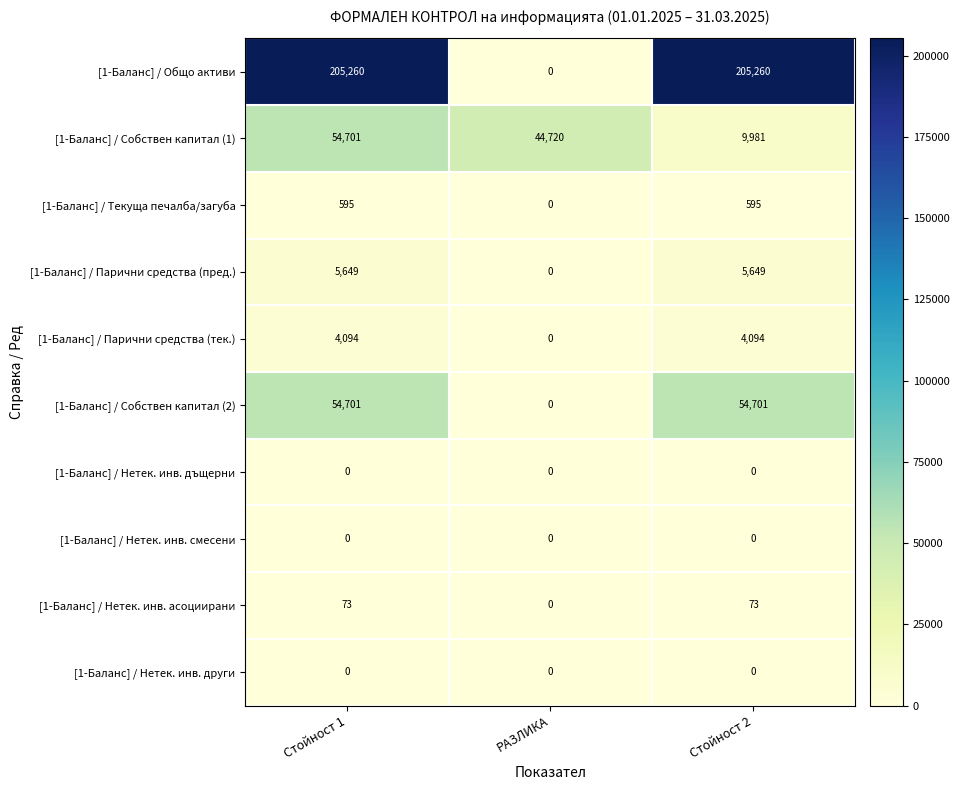

Is it true that [1-Баланс] / Общо активи equals 205260 at Стойност 2?

True